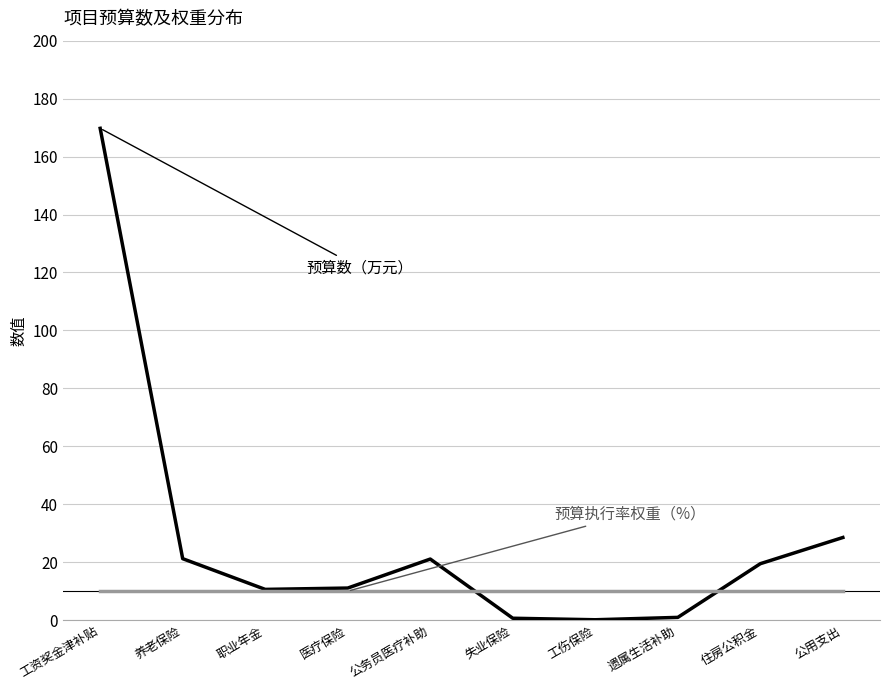

What position from the right is 养老保险?

9